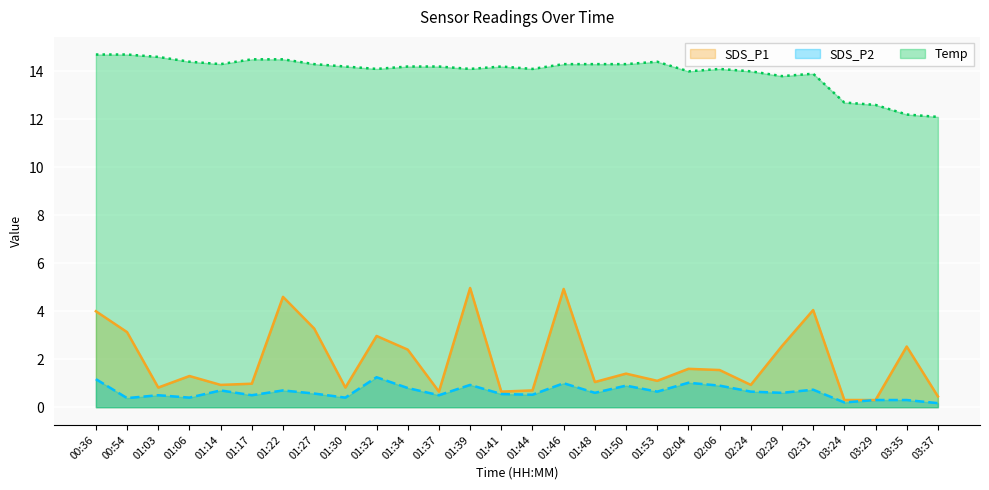

True or false: Temp has a value of 14.7 at 00:54.

True